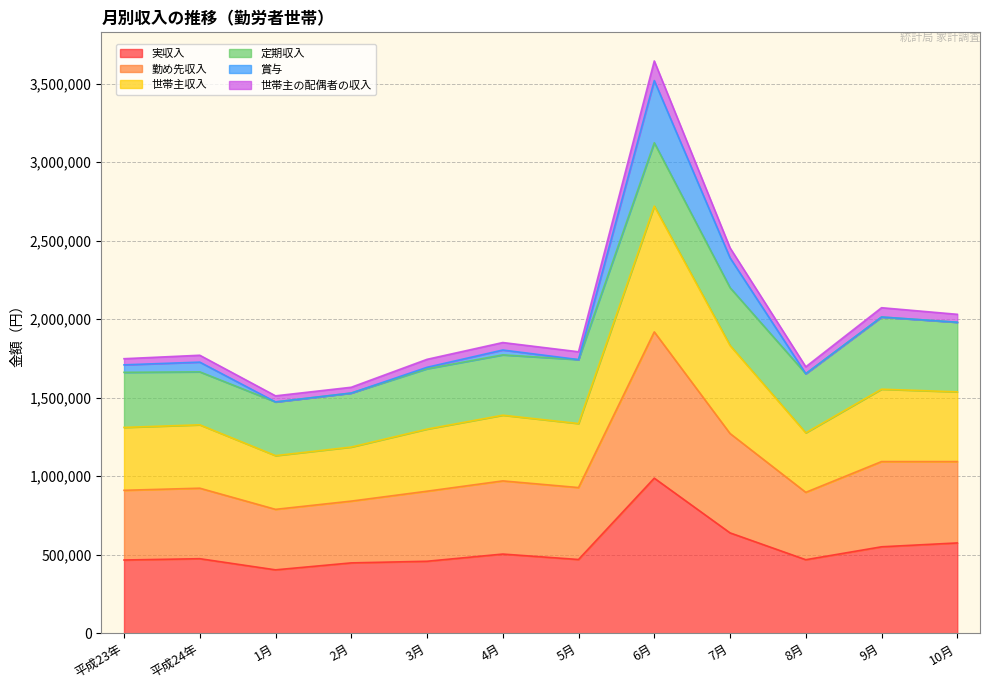

What position from the left is 9月?

11